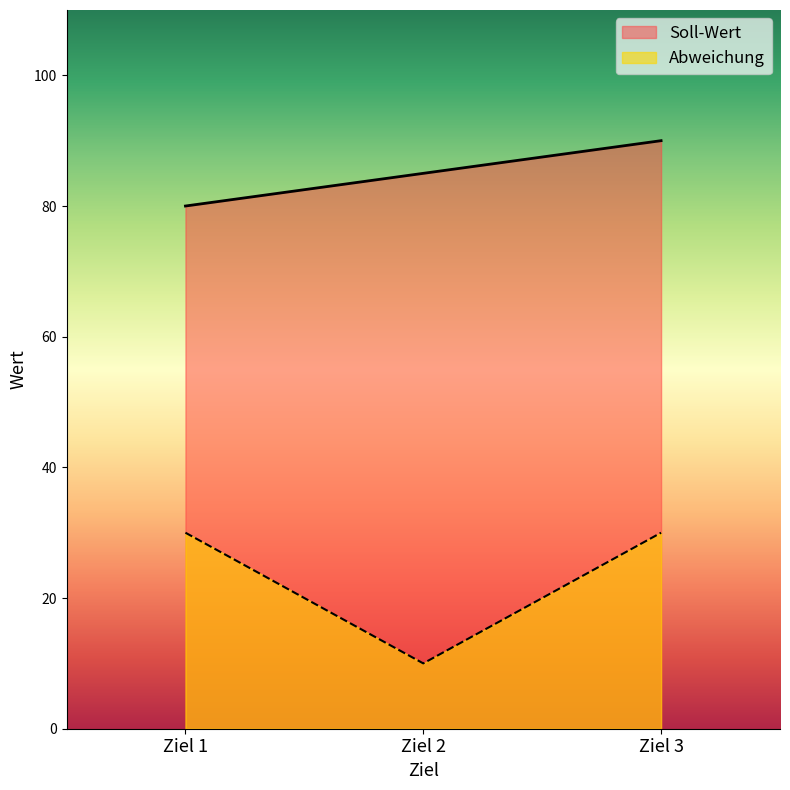

Which category has the lowest value in the Soll-Wert series?

Ziel 1